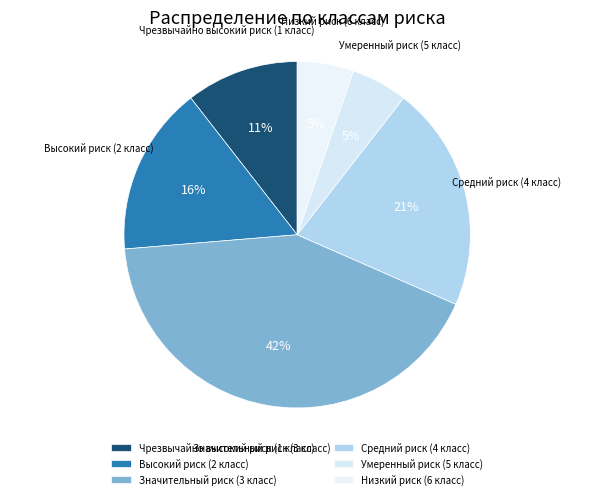

Does Средний риск (4 класс) account for over 50% of the chart?

No